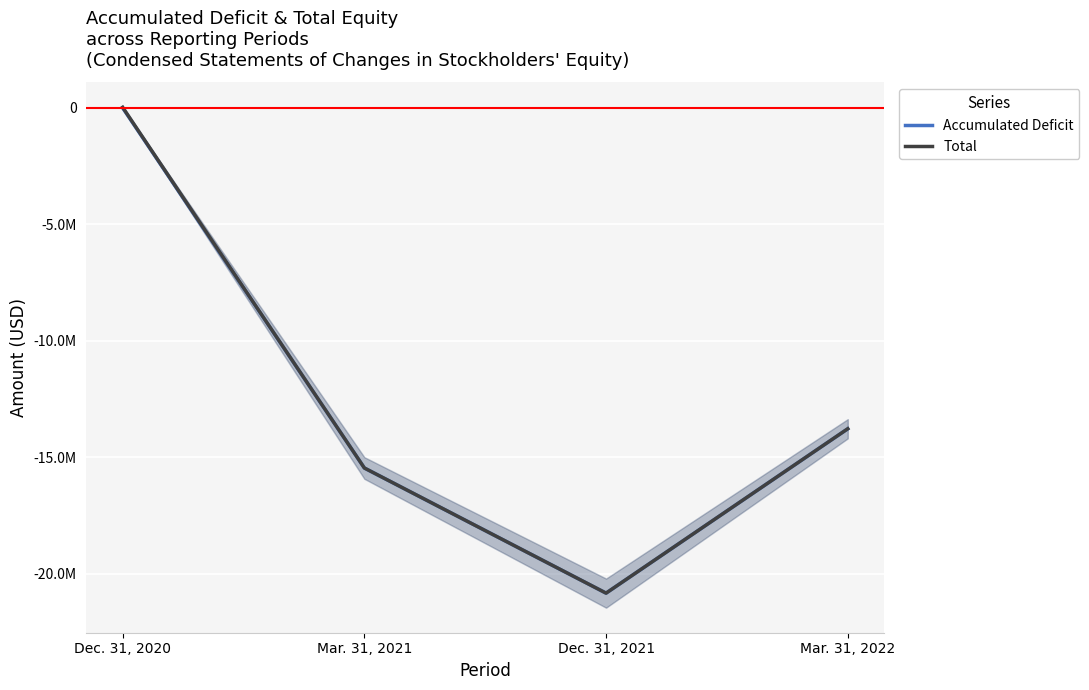

Count the number of categories in the chart.

4